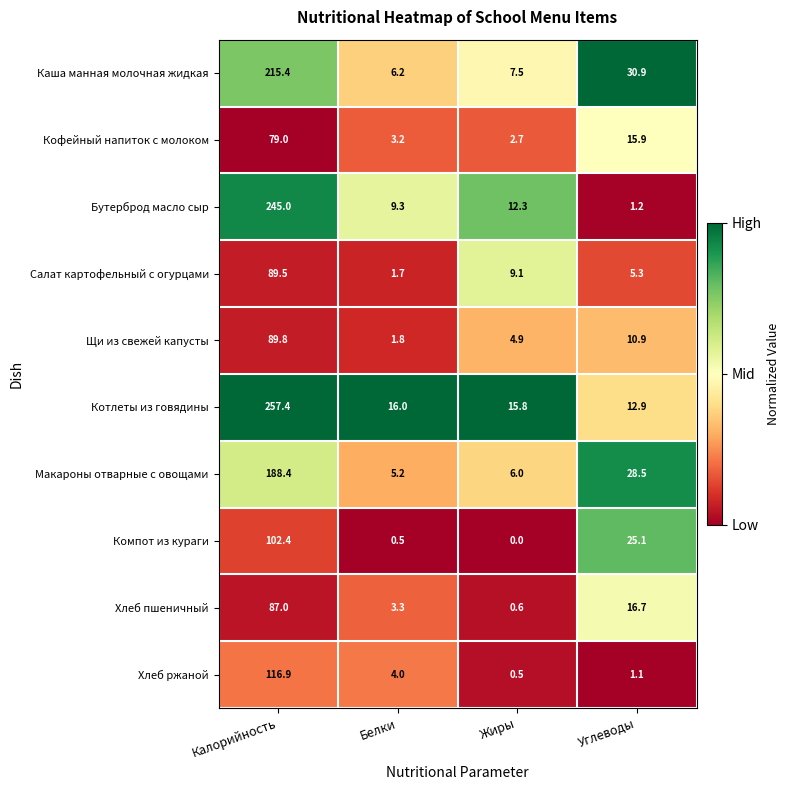

Between Калорийность and Белки, which series saw the biggest shift?

Котлеты из говядины